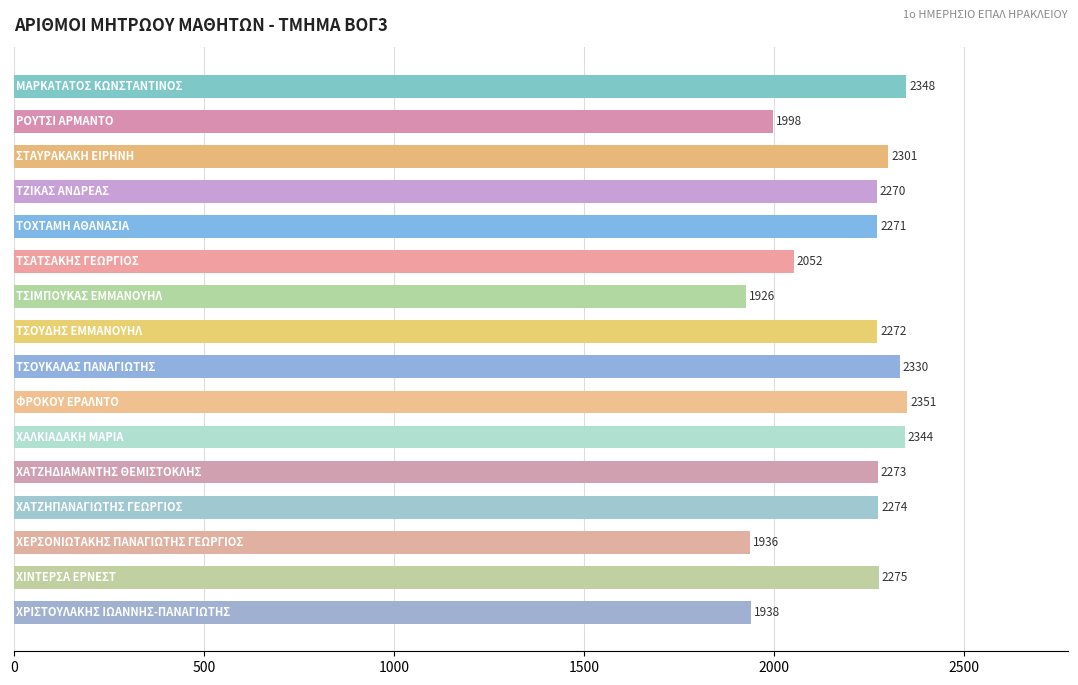

Does the chart contain stacked bars?

No